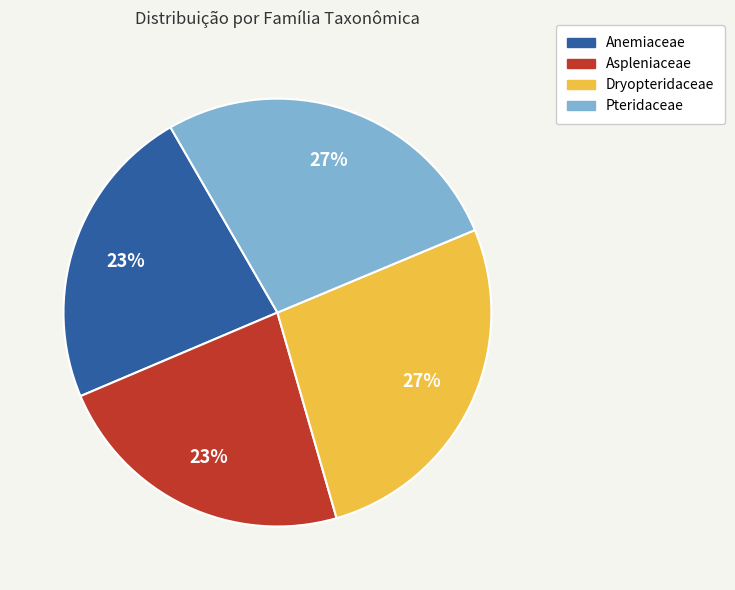

Which has a higher value, Anemiaceae or Dryopteridaceae?

Dryopteridaceae